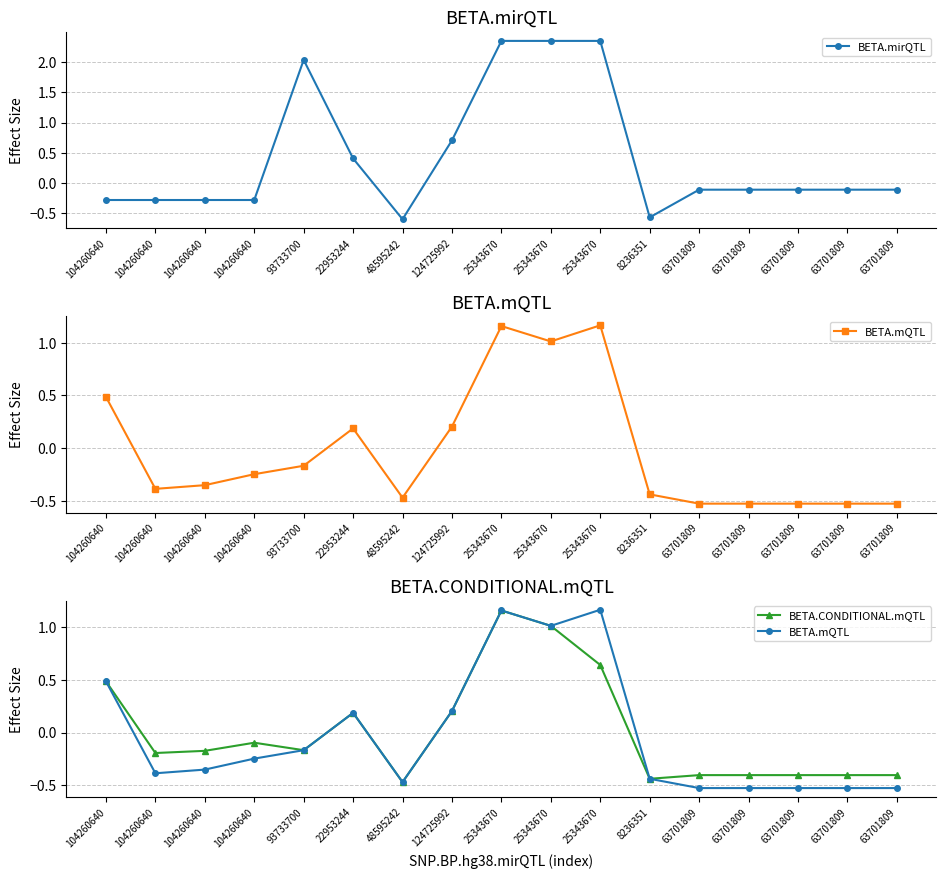

At which category is the sum across all series the highest?

25343670